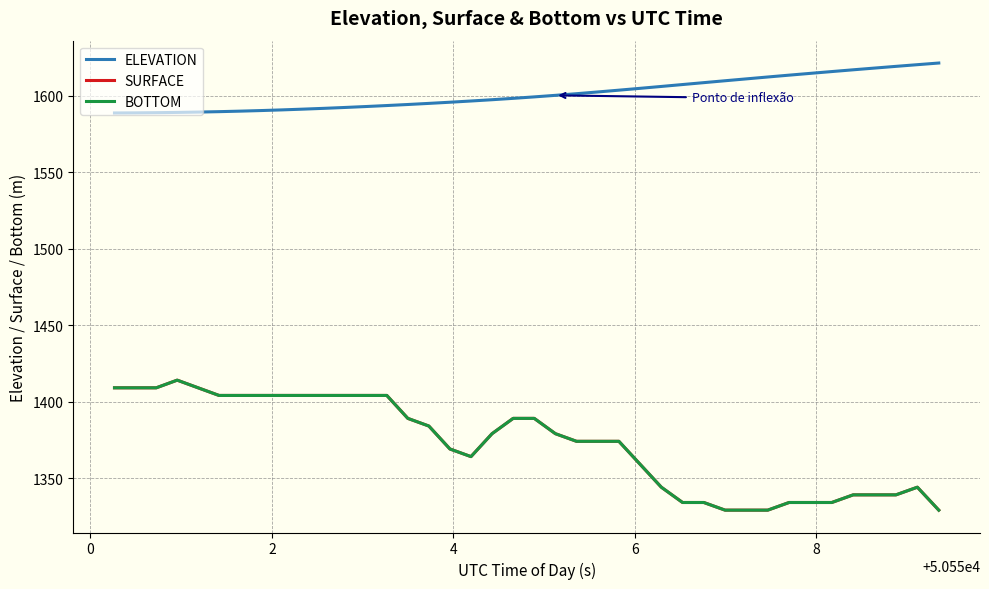

True or false: BOTTOM and SURFACE cross at least once.

False